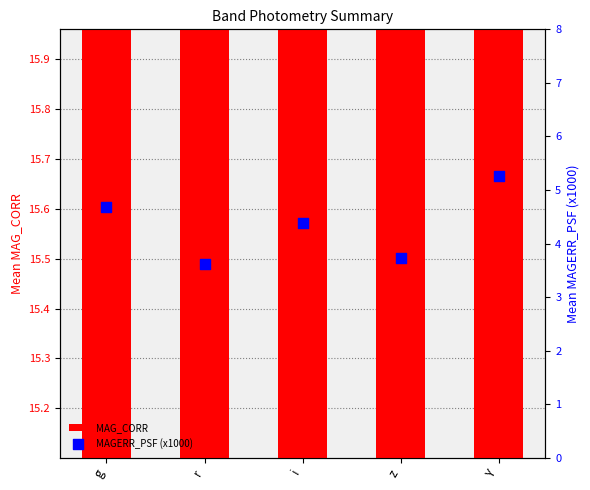

Which series contains the highest Y value?

MAG_CORR